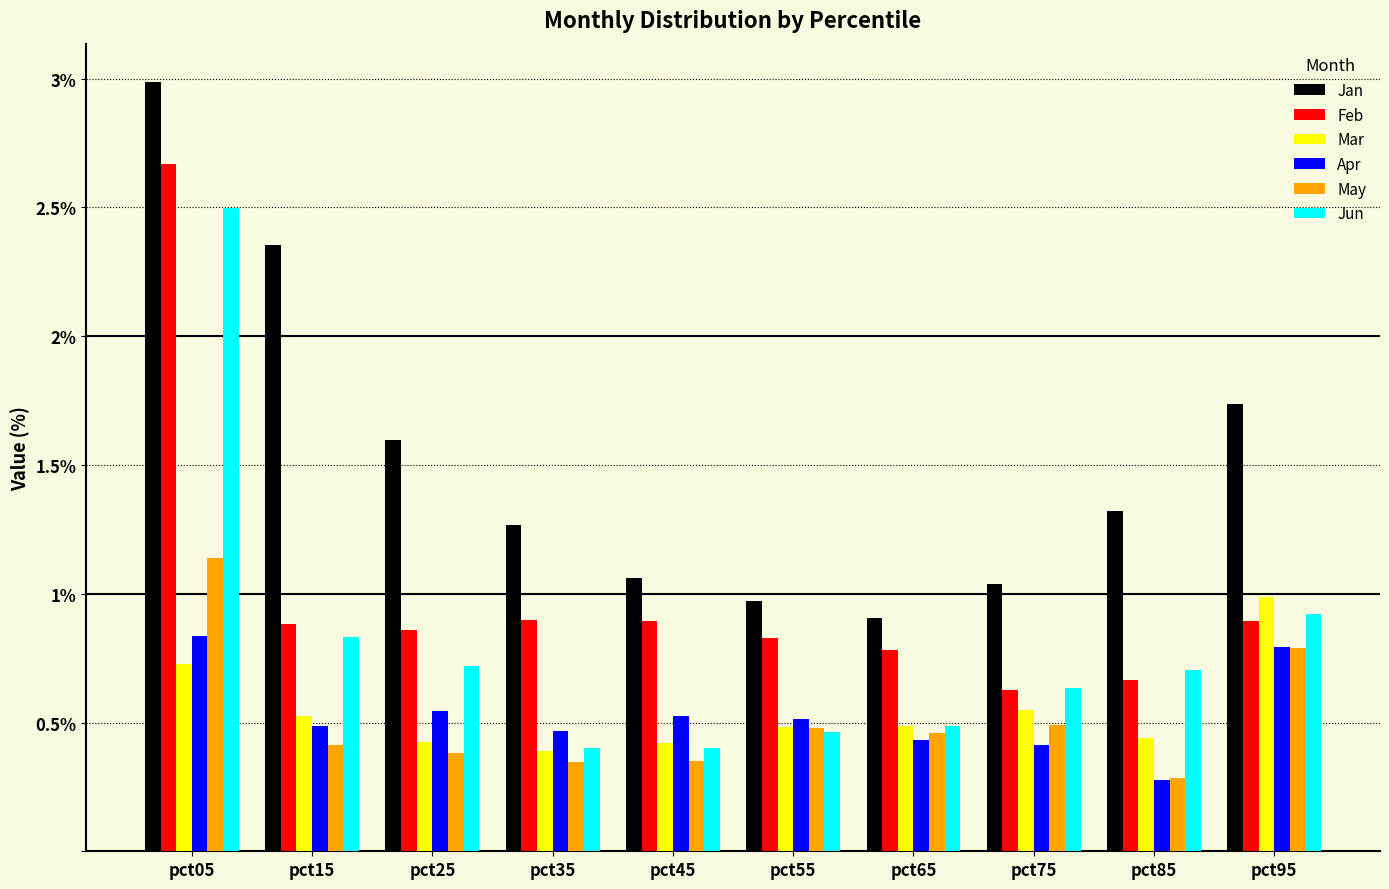

Which category has the highest value in the May series?

pct05